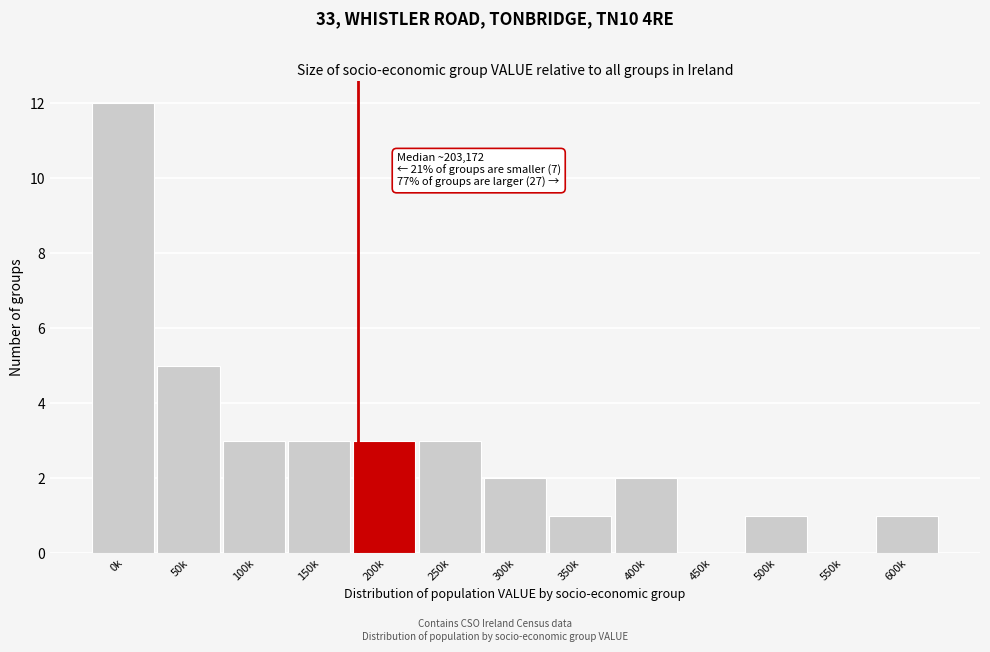

Reading left to right, extract all data points from this chart.

0k=12	50k=5	100k=3	150k=3	200k=3	250k=3	300k=2	350k=1	400k=2	450k=0	500k=1	550k=0	600k=1